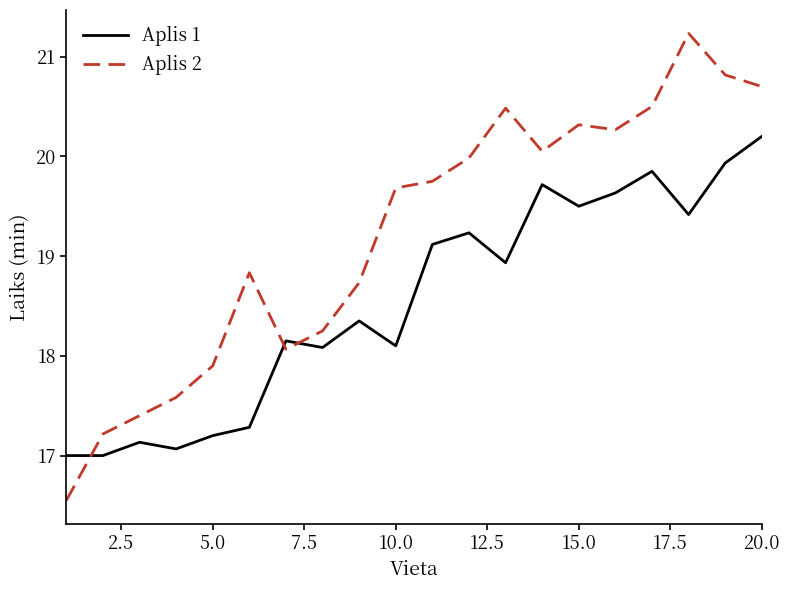

Rank the series by their average value, from highest to lowest.

Aplis 2, Aplis 1